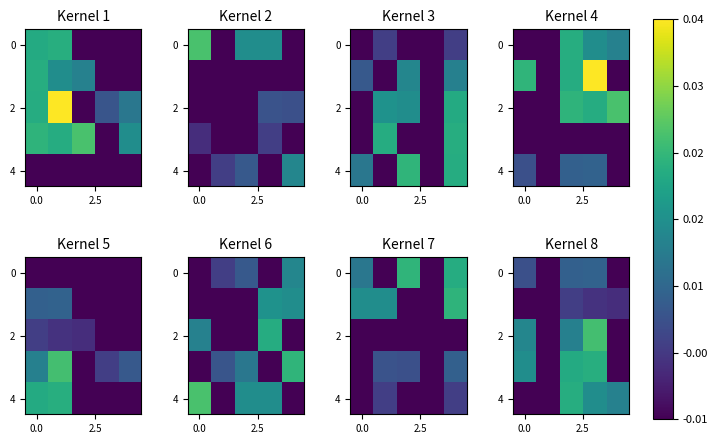

What is the total value across all series at 3?

0.1